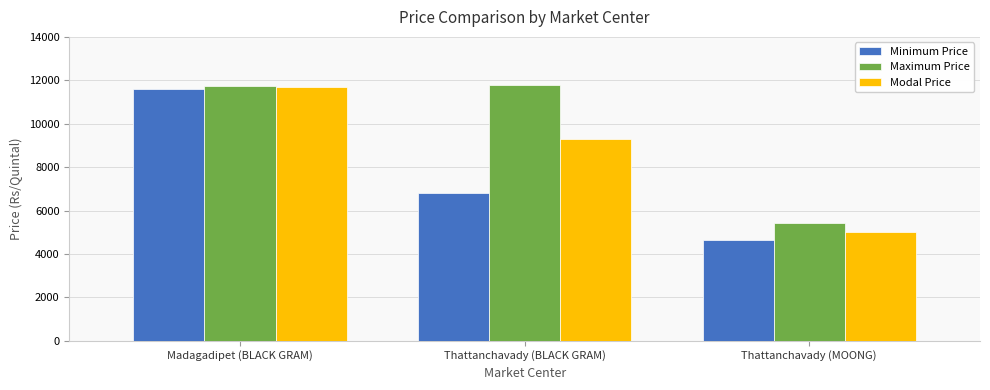

What is the difference between the Modal Price values at Madagadipet (BLACK GRAM) and Thattanchavady (BLACK GRAM)?

2396